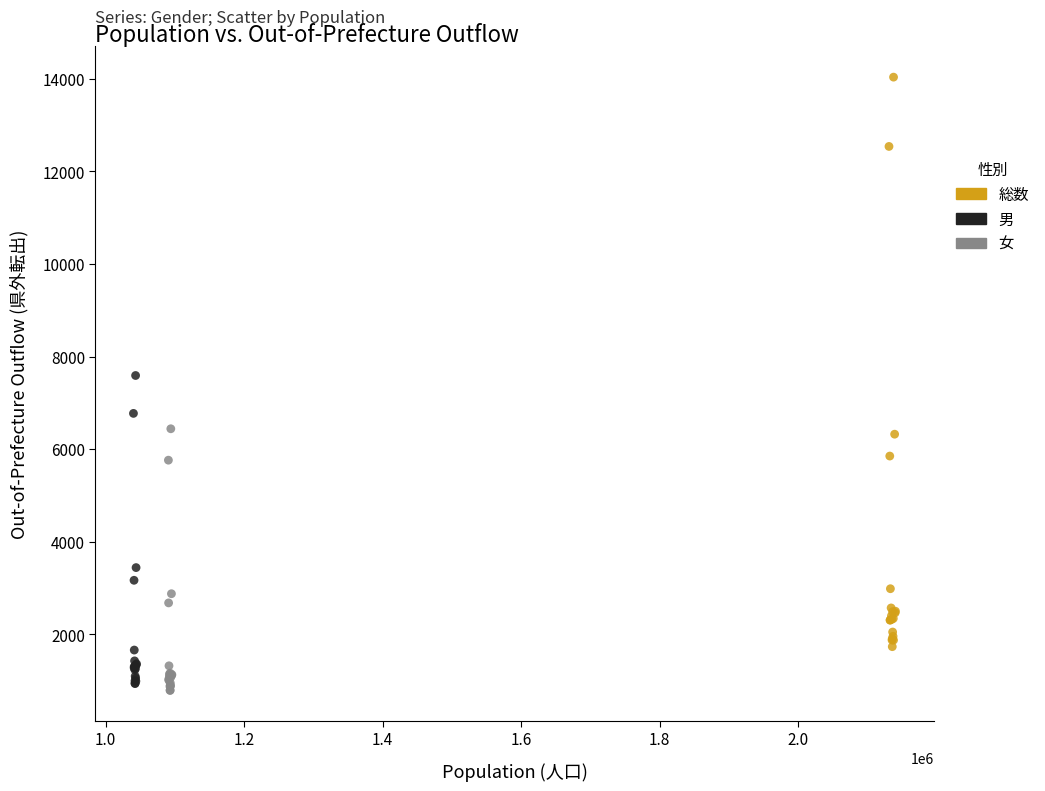

Which series has the largest Y range (max minus min)?

総数